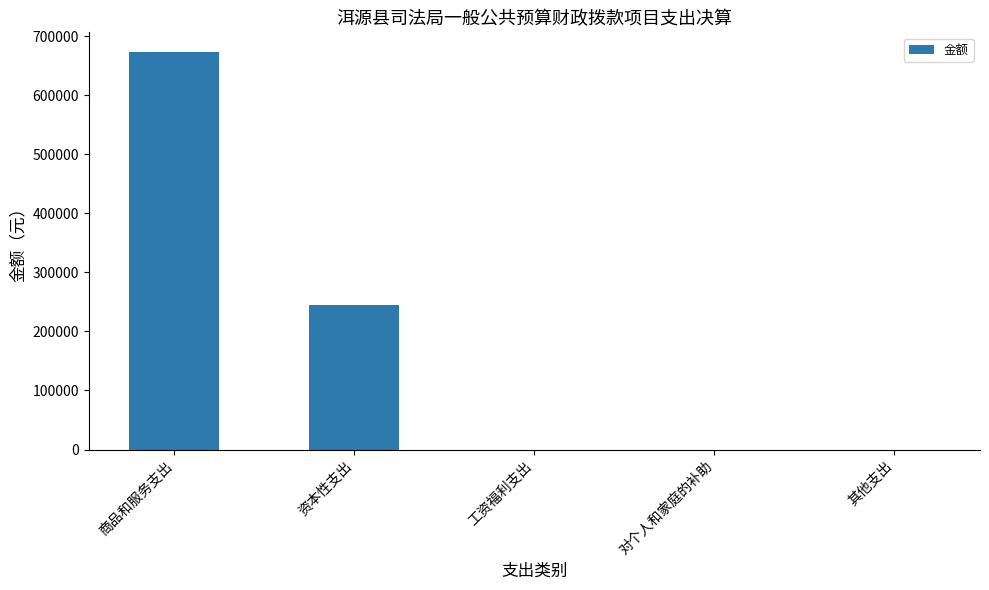

What is the change in value from 资本性支出 to 工资福利支出?

-244311.2